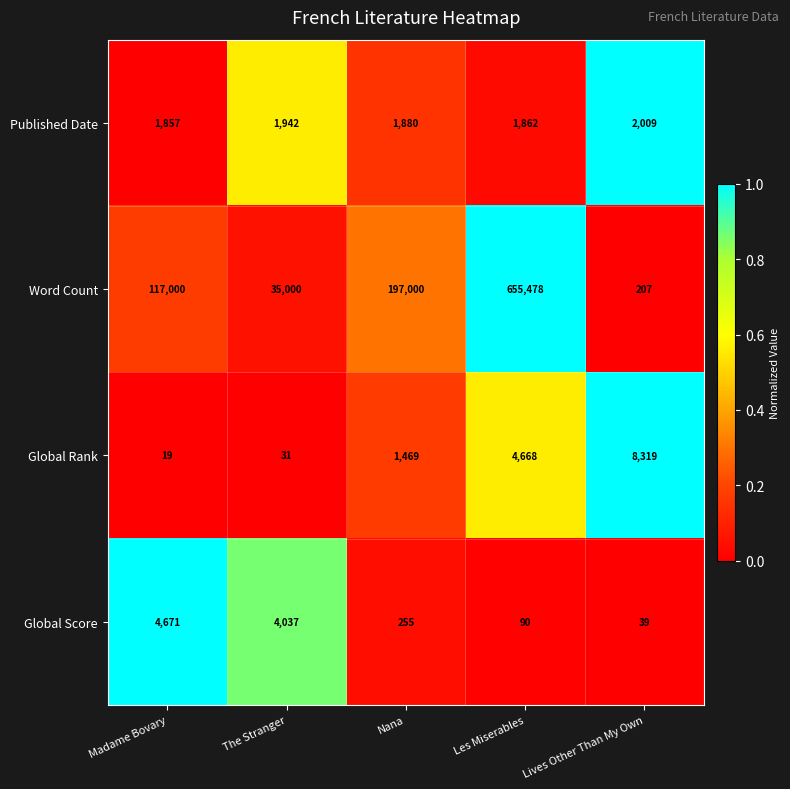

Reading left to right, transcribe all the data shown in this chart.

Published Date: Madame Bovary=1857	The Stranger=1942	Nana=1880	Les Miserables=1862	Lives Other Than My Own=2009
Word Count: Madame Bovary=117000	The Stranger=35000	Nana=197000	Les Miserables=655478	Lives Other Than My Own=207
Global Rank: Madame Bovary=19	The Stranger=31	Nana=1469	Les Miserables=4668	Lives Other Than My Own=8319
Global Score: Madame Bovary=4671	The Stranger=4037	Nana=255	Les Miserables=90	Lives Other Than My Own=39